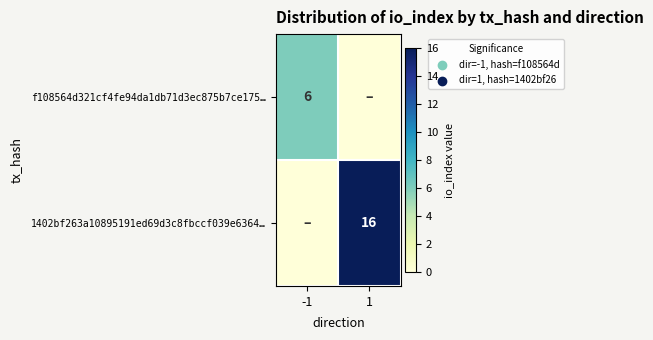

True or false: f108564d321cf4fe94da1db71d3ec875b7ce175… has a value of 10 at -1.

False